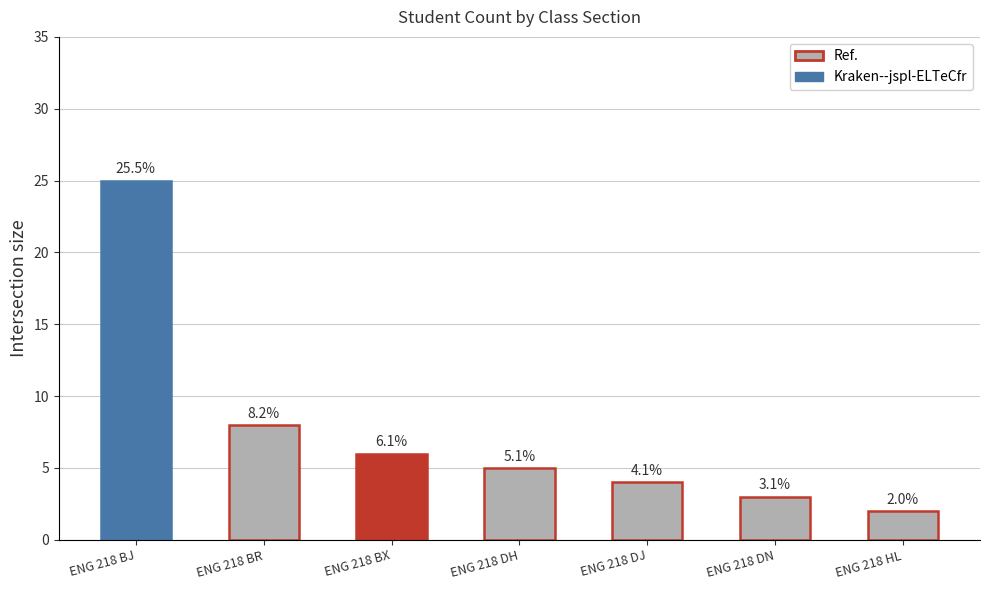

Read the value at ENG 218 BX.

6